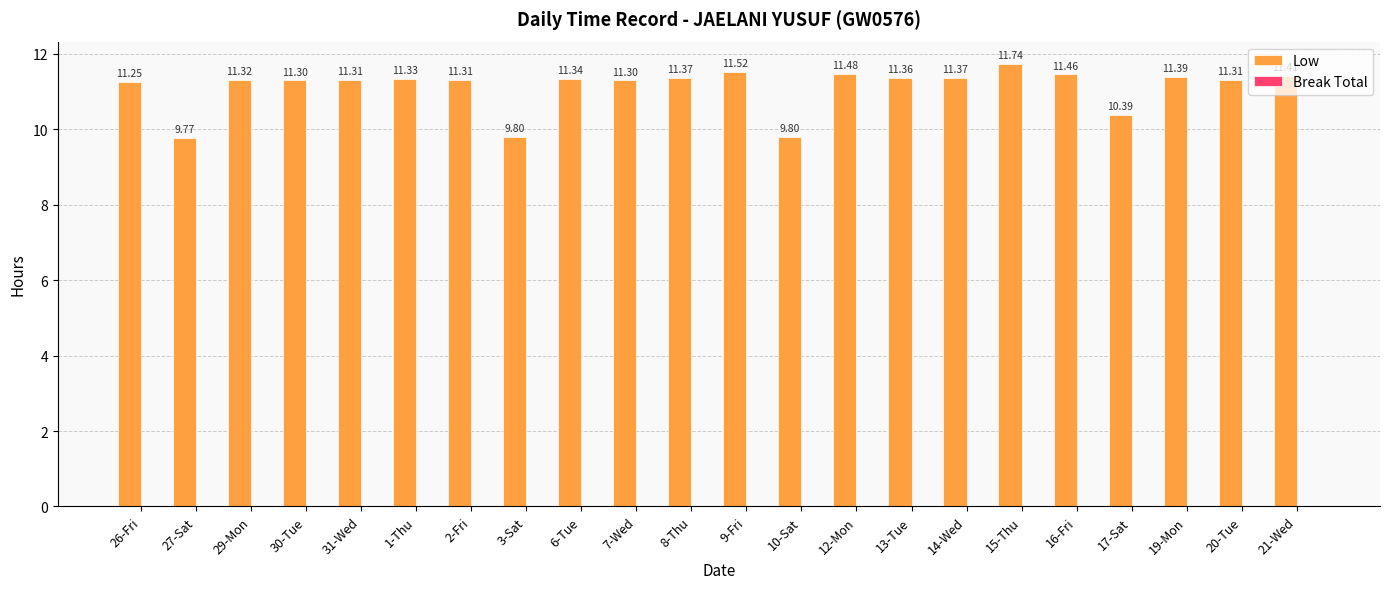

What is the ratio of the value at 27-Sat to the value at 20-Tue?

0.9